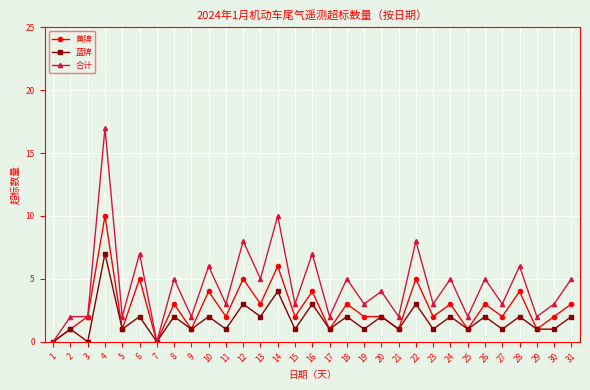

What is the value of the 黄牌 point at the 23rd from the left?

2